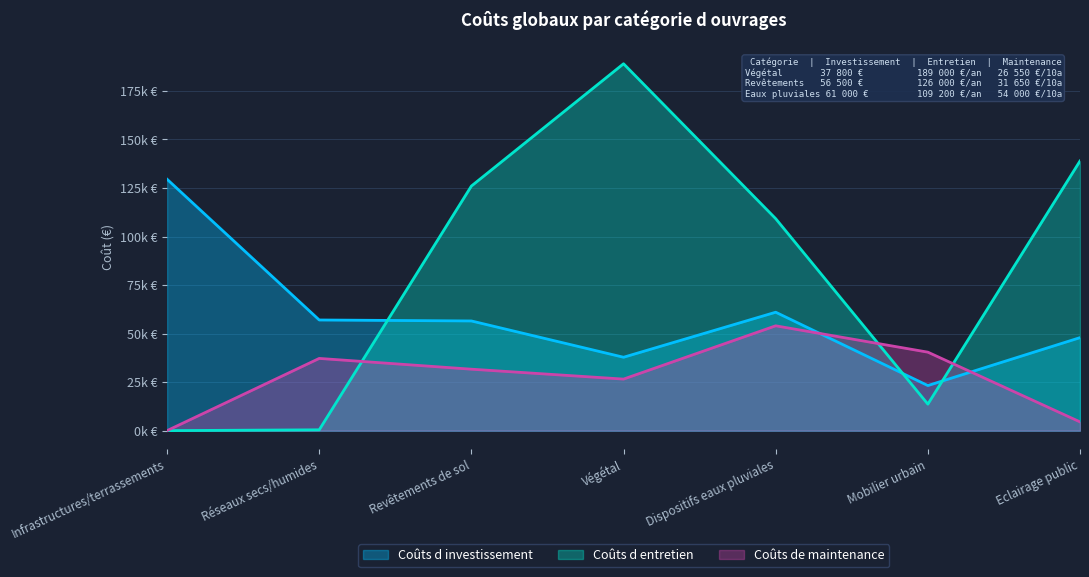

Rank the categories by Coûts de maintenance value from lowest to highest.

Infrastructures/terrassements, Eclairage public, Végétal, Revêtements de sol, Réseaux secs/humides, Mobilier urbain, Dispositifs eaux pluviales